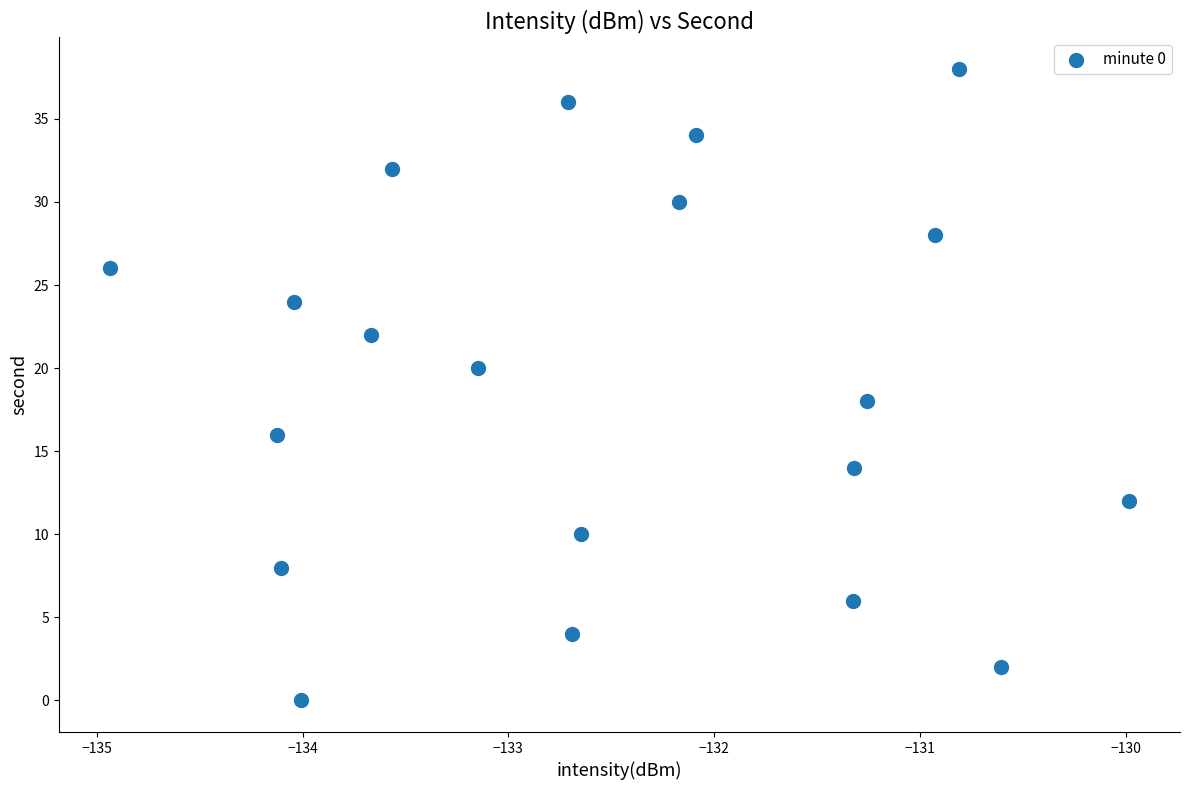

What is the range of Y values (max minus min)?

38